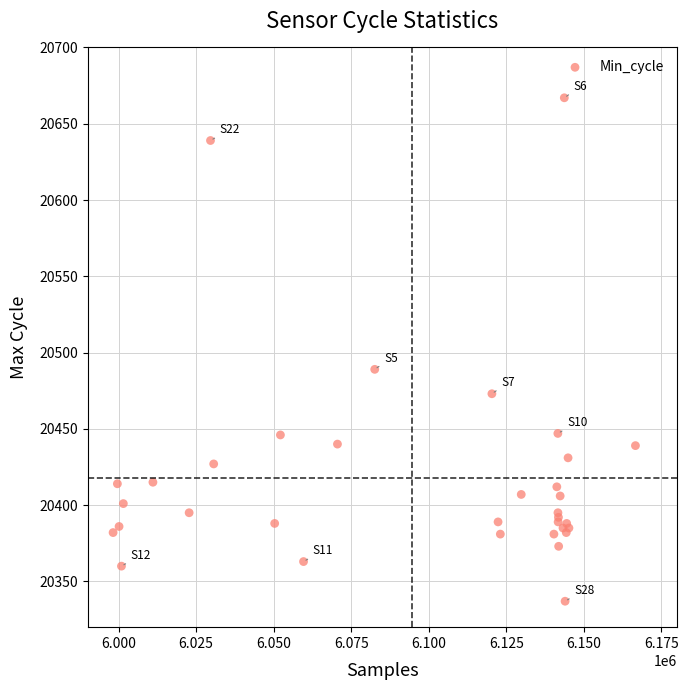

What Y value in the scatter plot is closest to 20502?

20489